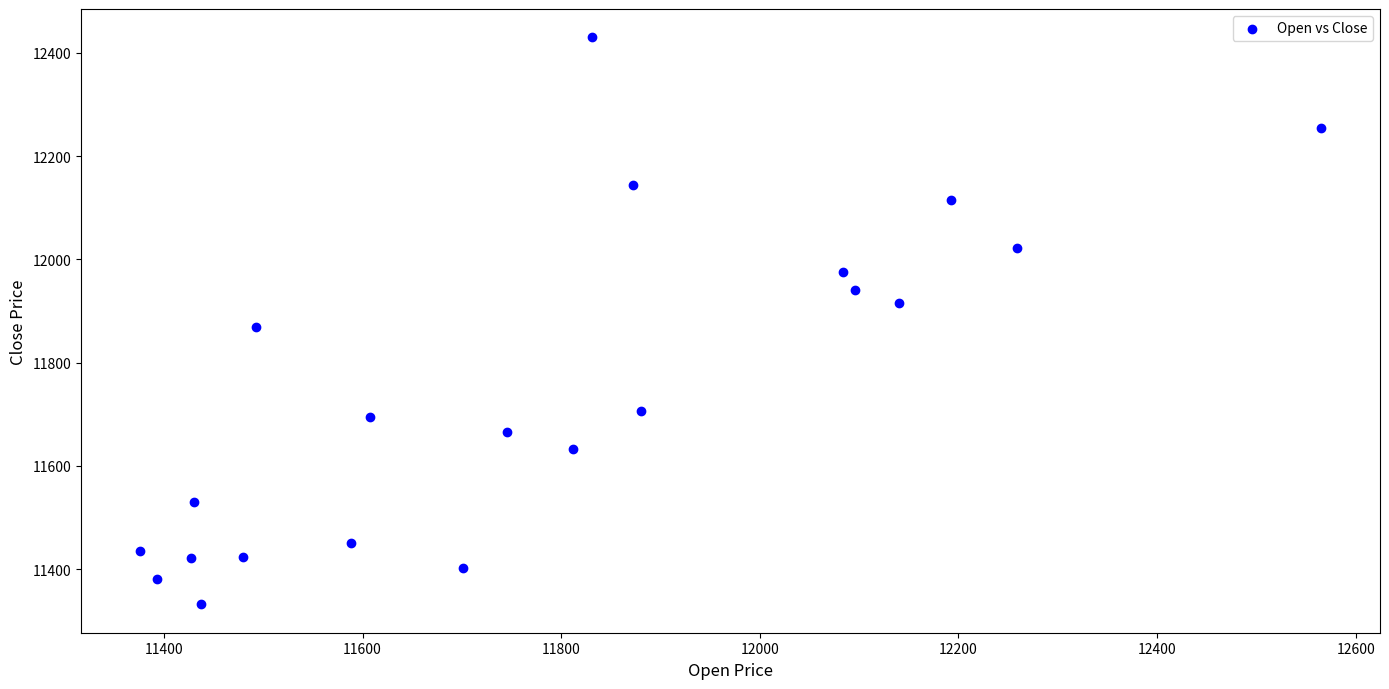

What is the range of Y values (max minus min)?

1098